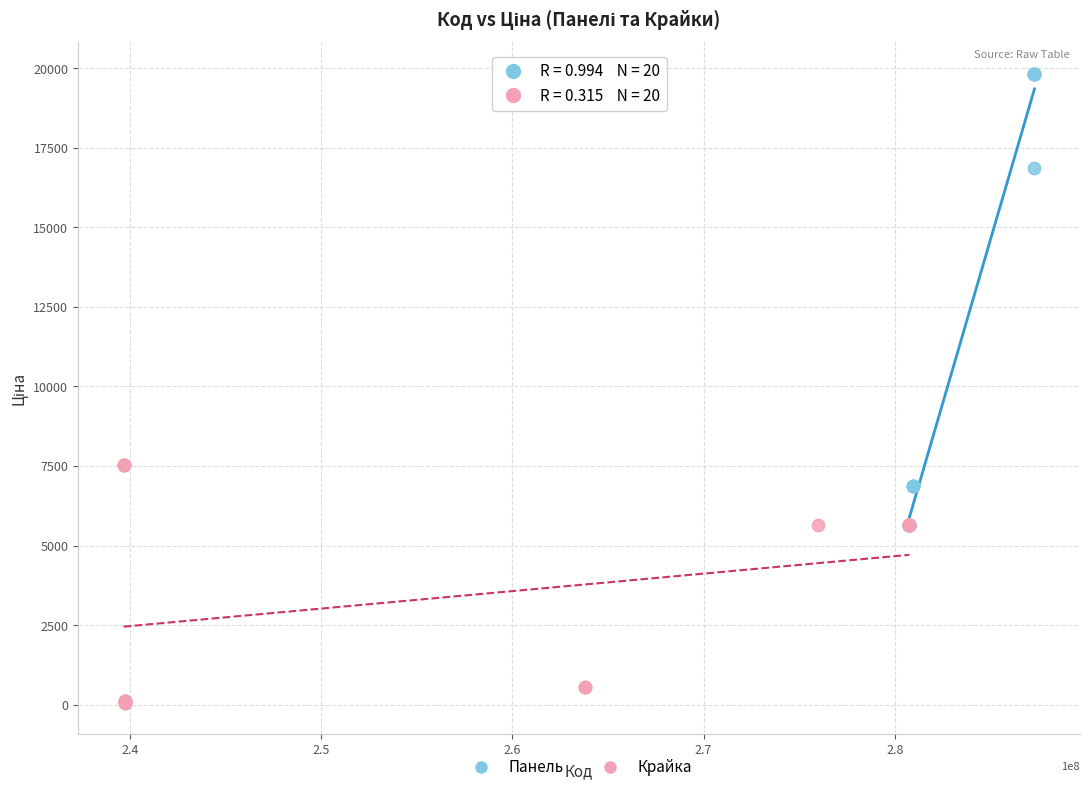

Which series contains the lowest Y value?

Крайка